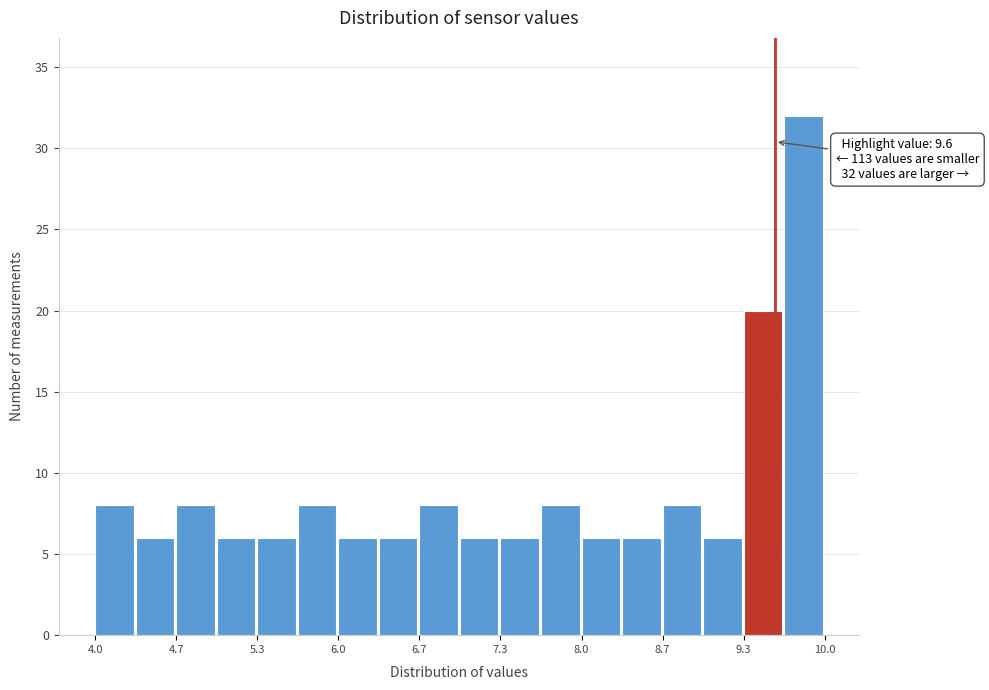

Around what value on the x-axis is the tallest bar? Give the approximate position of its centre, as read against the axis.

9.8